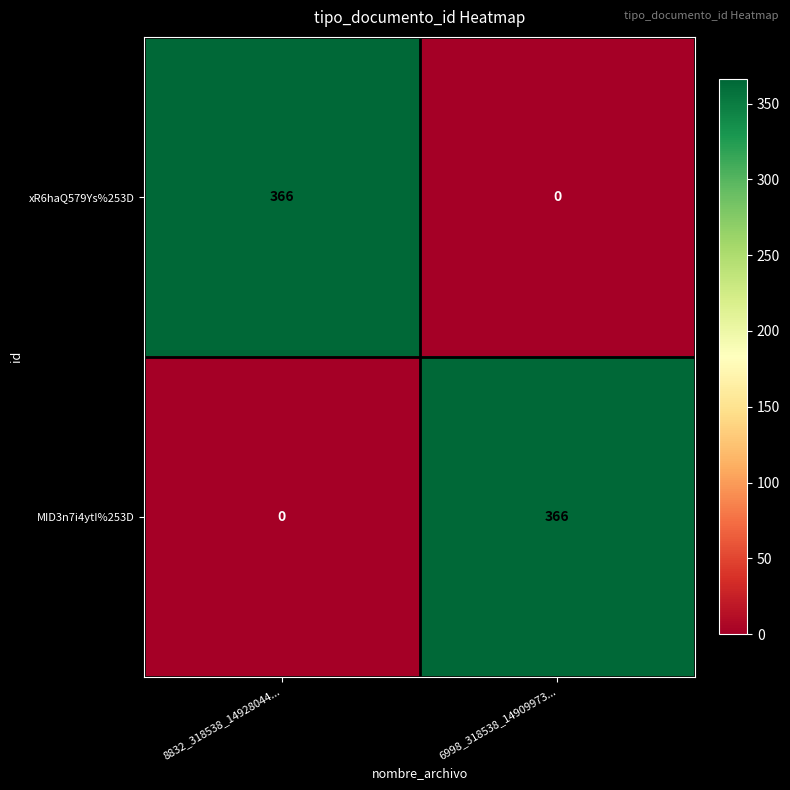

The xR6haQ579Ys%253D series shows 591 at 8832_318538_14928044.... True or false?

False